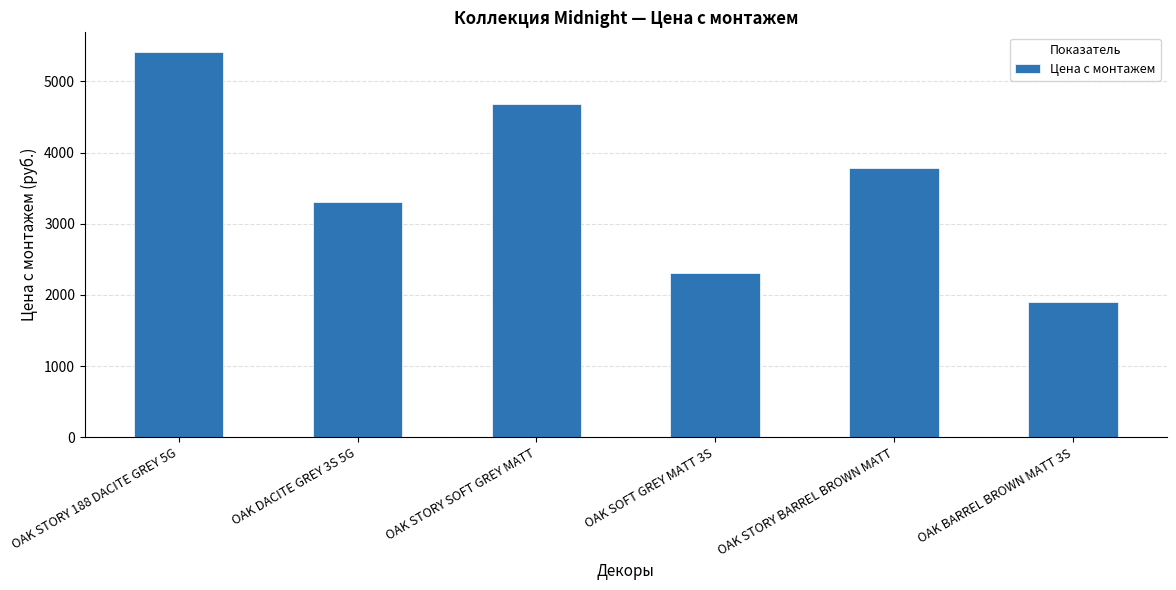

How many values are between 2304 and 4680?

4